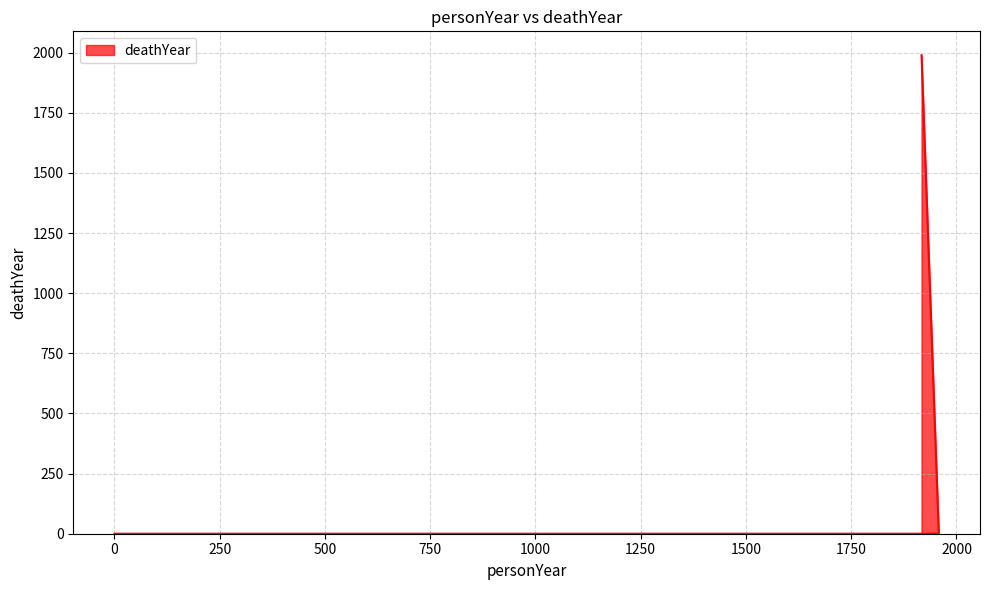

List the labels in order of value, smallest first.

1958, 0, 1917